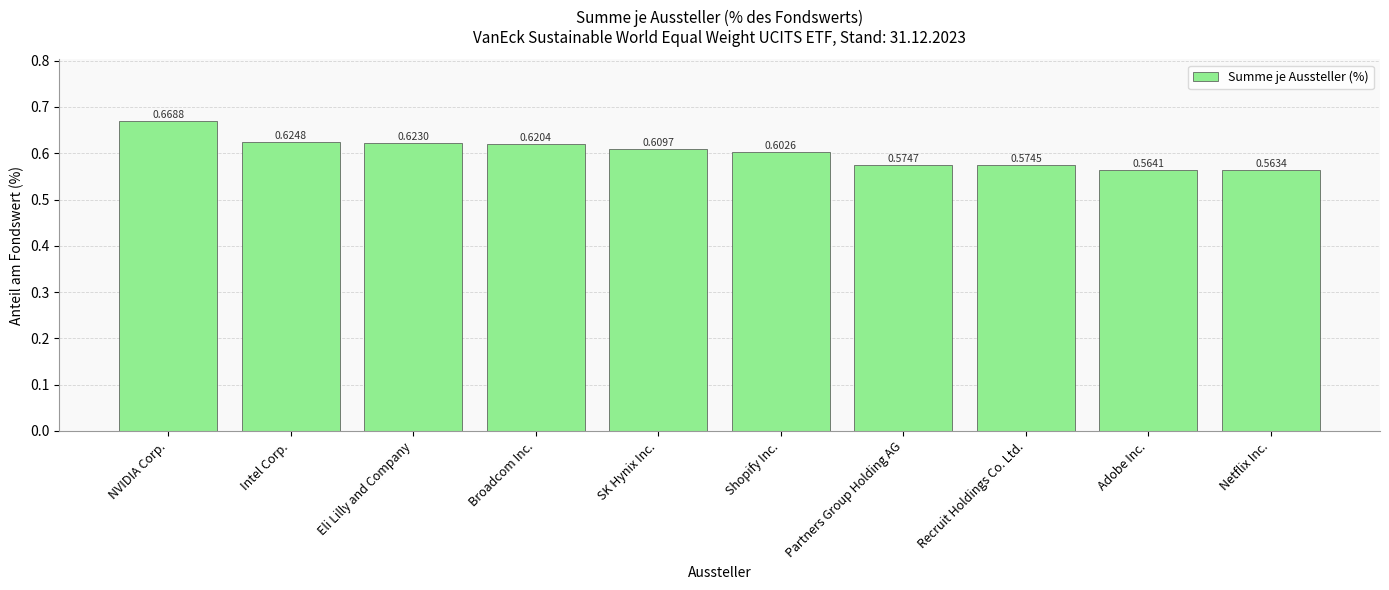

What is the sum of all values?

6.0